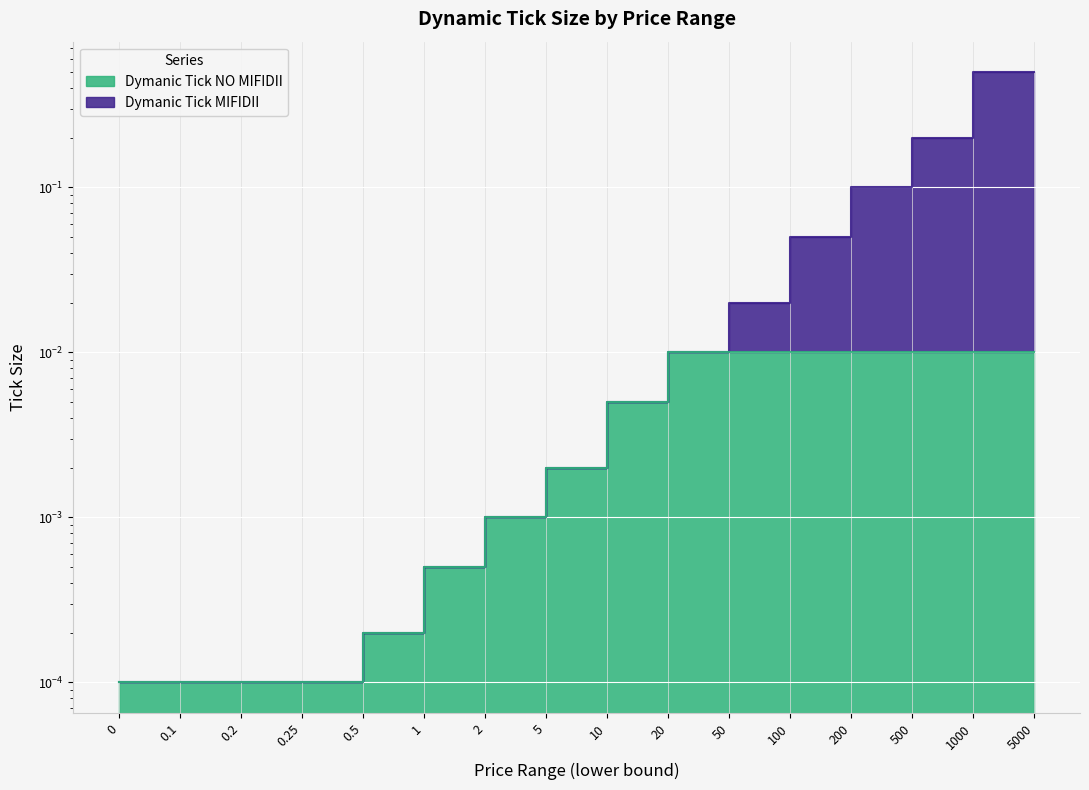

At how many categories does at least one series exceed 0?

16